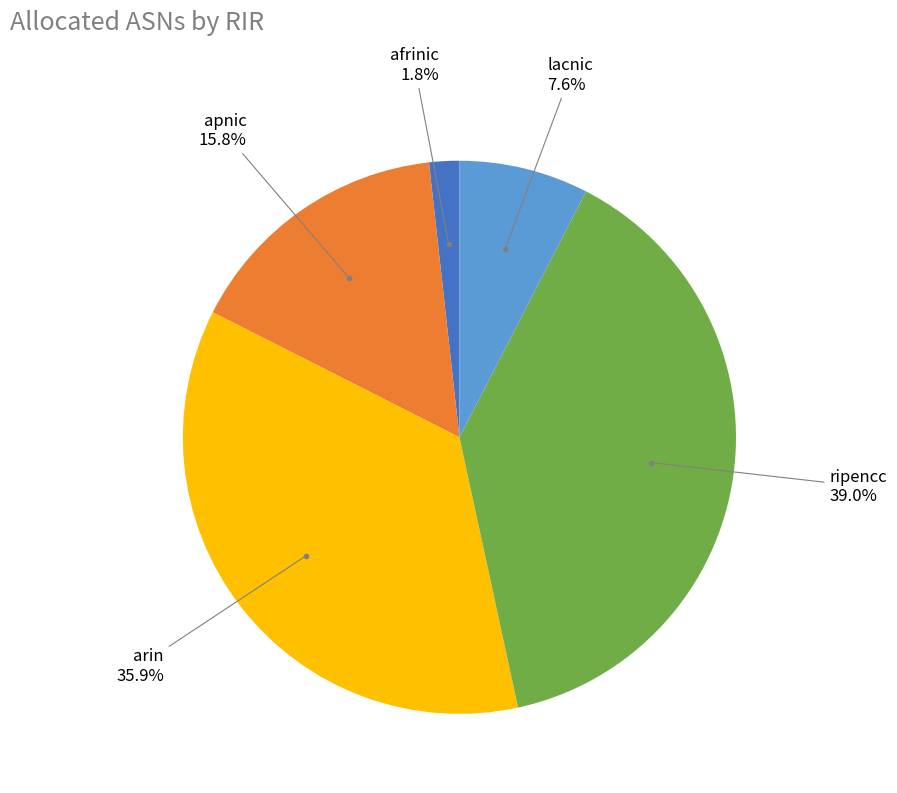

Is there a majority slice in this chart?

No